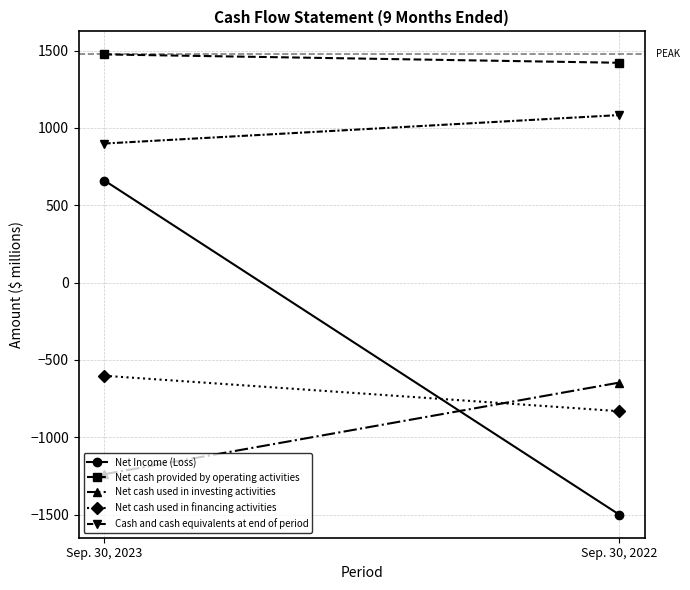

What is the value of the Cash and cash equivalents at end of period point at the 2nd from the left?

1083